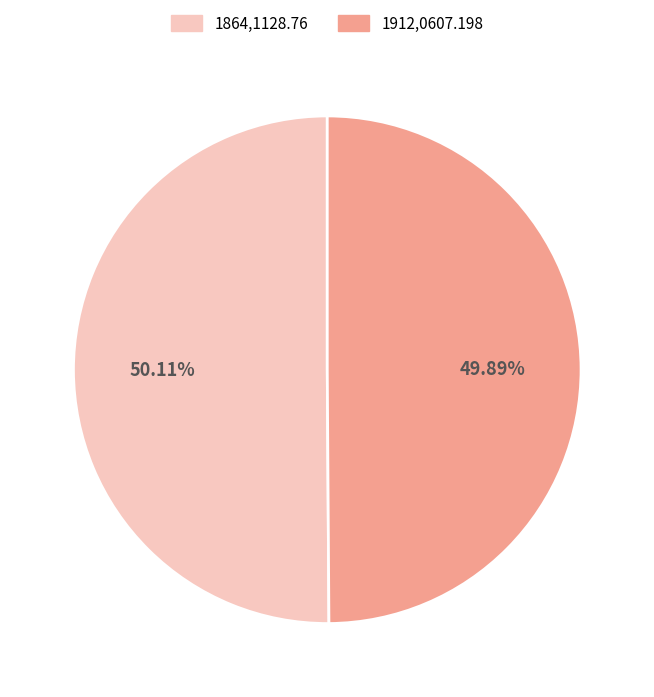

To the nearest percent, what portion does 1864,1128.76 represent?

50%